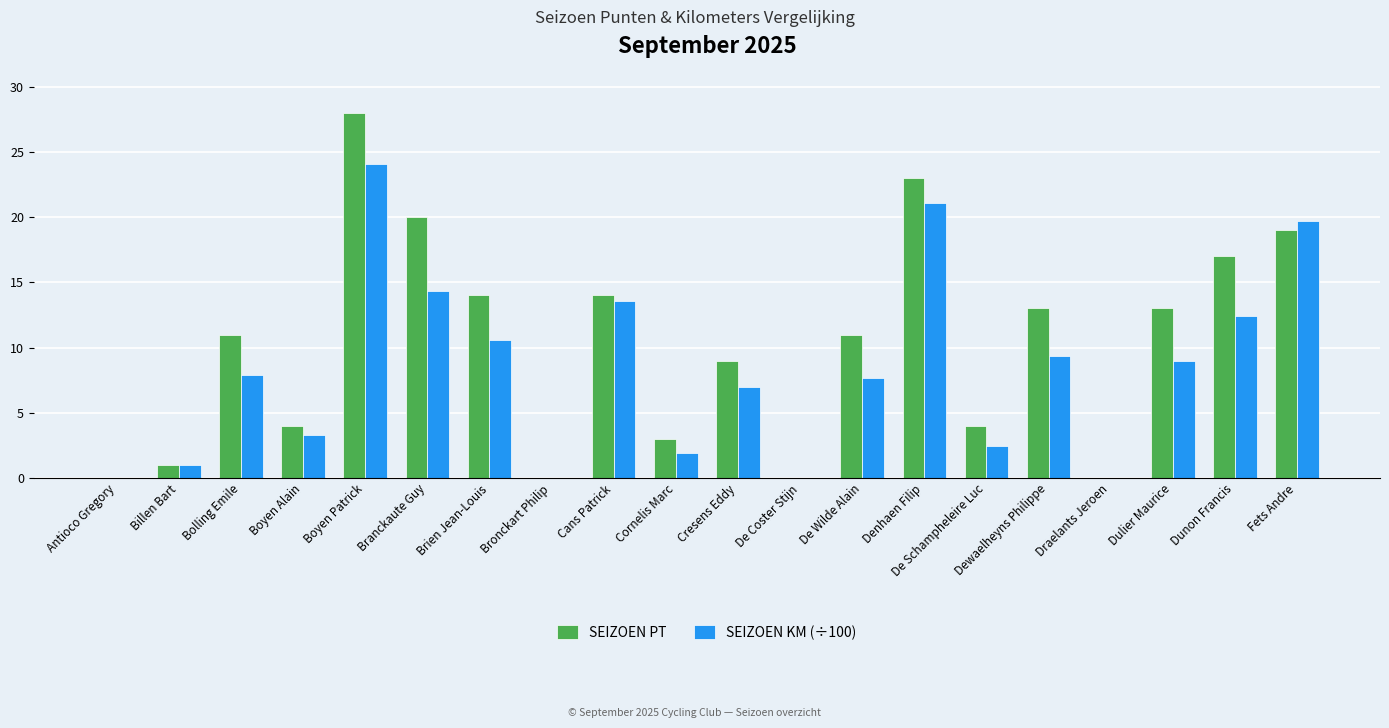

What is the spread (max minus min) of values at Boyen Alain?

0.7